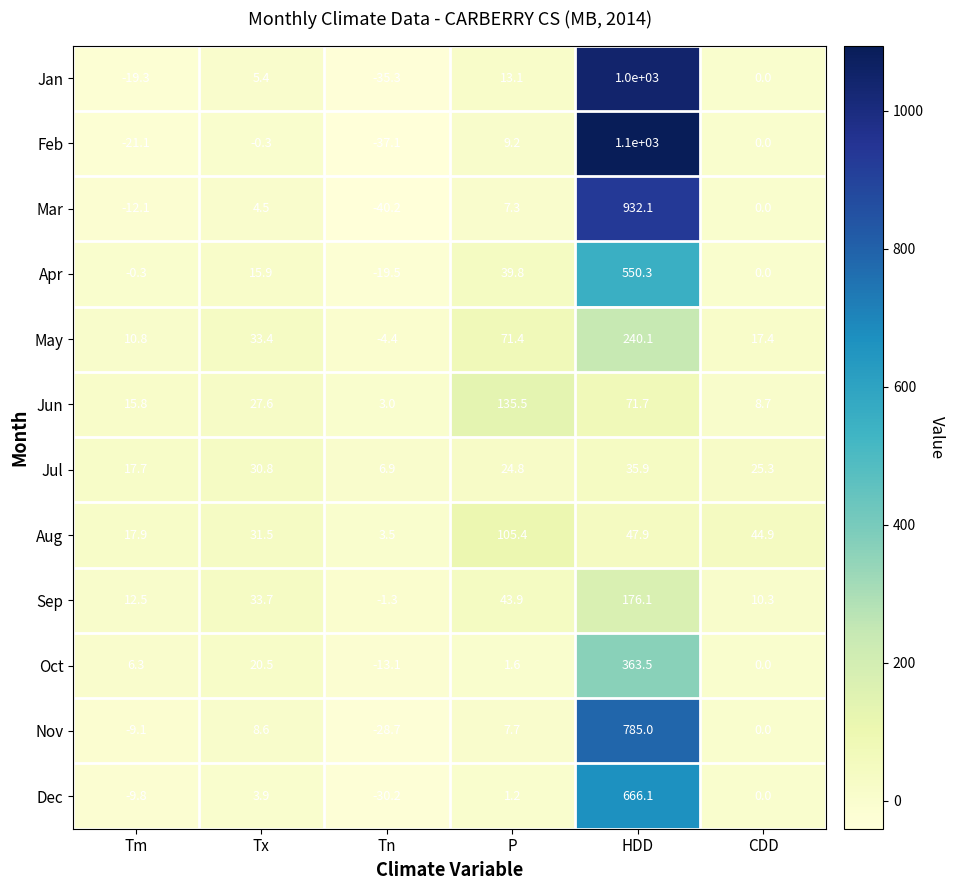

Where does the Jun series first go above 27?

Tx